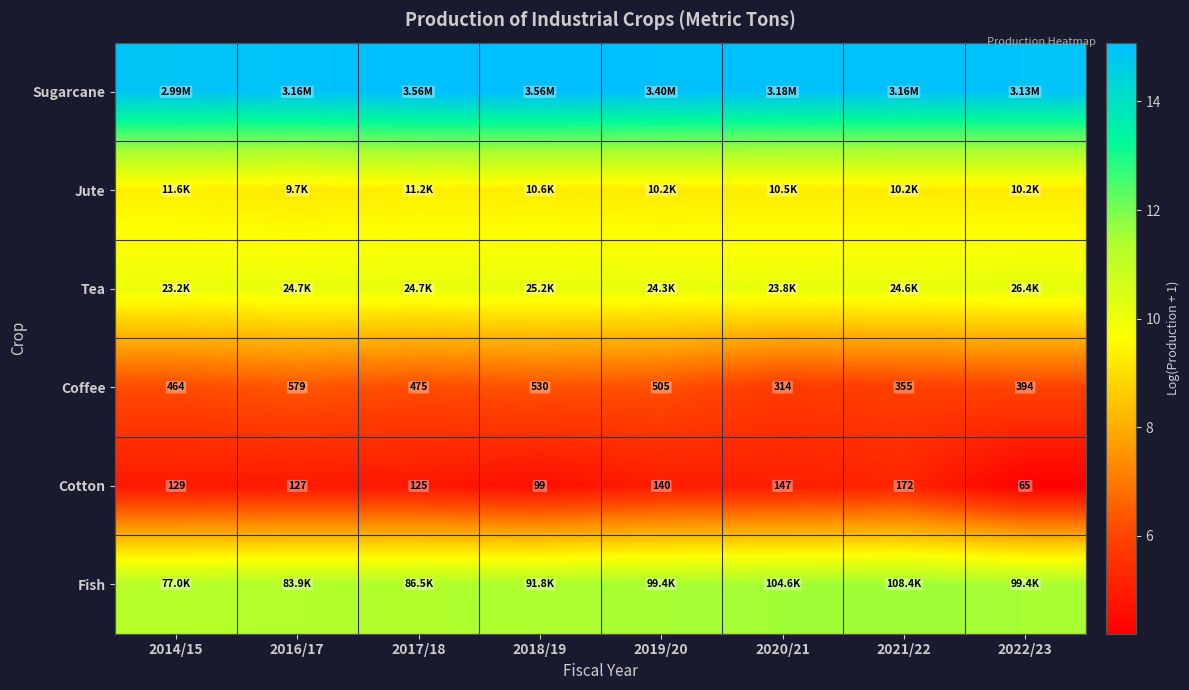

What is the total value across all series at 2022/23?

56.0